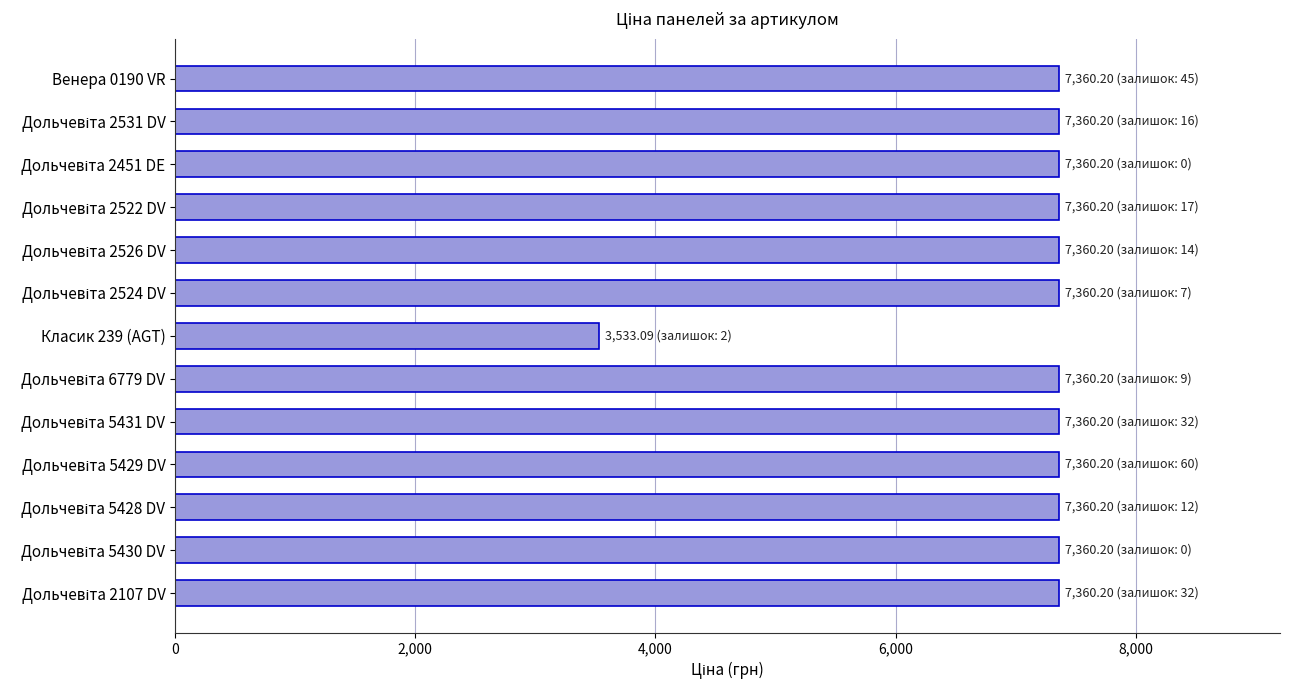

What is the greatest value displayed?

7360.2